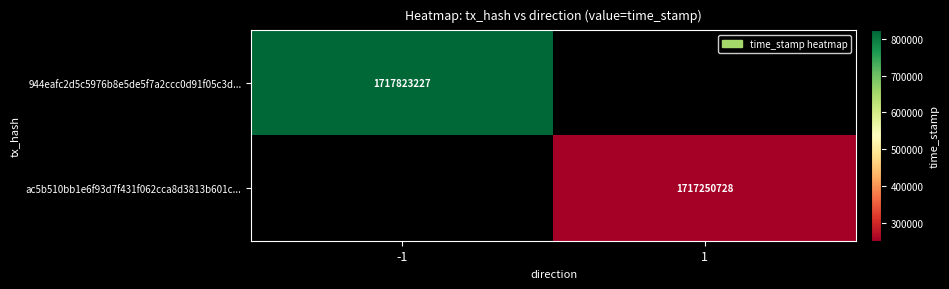

The ac5b510bb1e6f93d7f431f062cca8d3813b601c... series shows 859767790 at 1. True or false?

False